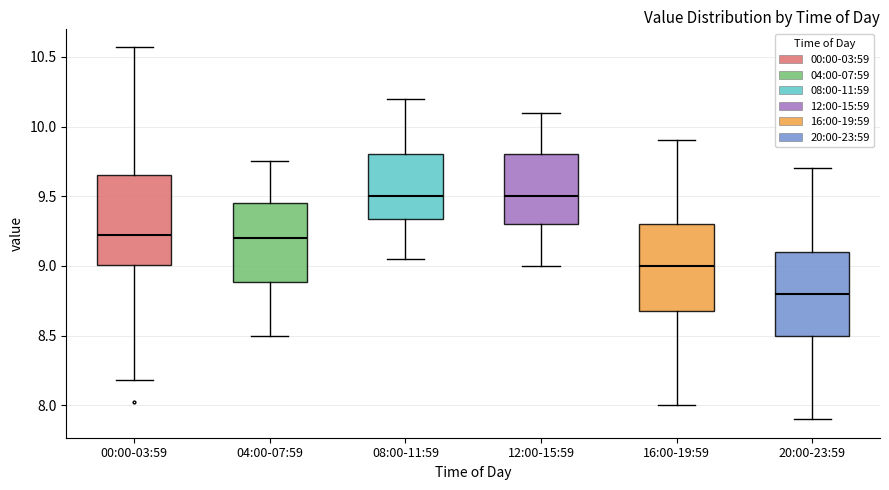

Reading left to right, transcribe this box plot: for each box, give where its median line is, the range the box spans, and where its two whiskers end, as read against the y-axis. The values are not printed on the chart, so give them approximately, as read against the axis.

00:00-03:59: median 9.25, box 9.00 to 9.65, whiskers 8.20 to 10.55
04:00-07:59: median 9.20, box 8.90 to 9.45, whiskers 8.50 to 9.75
08:00-11:59: median 9.50, box 9.35 to 9.80, whiskers 9.05 to 10.20
12:00-15:59: median 9.50, box 9.30 to 9.80, whiskers 9.00 to 10.10
16:00-19:59: median 9.00, box 8.70 to 9.30, whiskers 8.00 to 9.90
20:00-23:59: median 8.80, box 8.50 to 9.10, whiskers 7.90 to 9.70